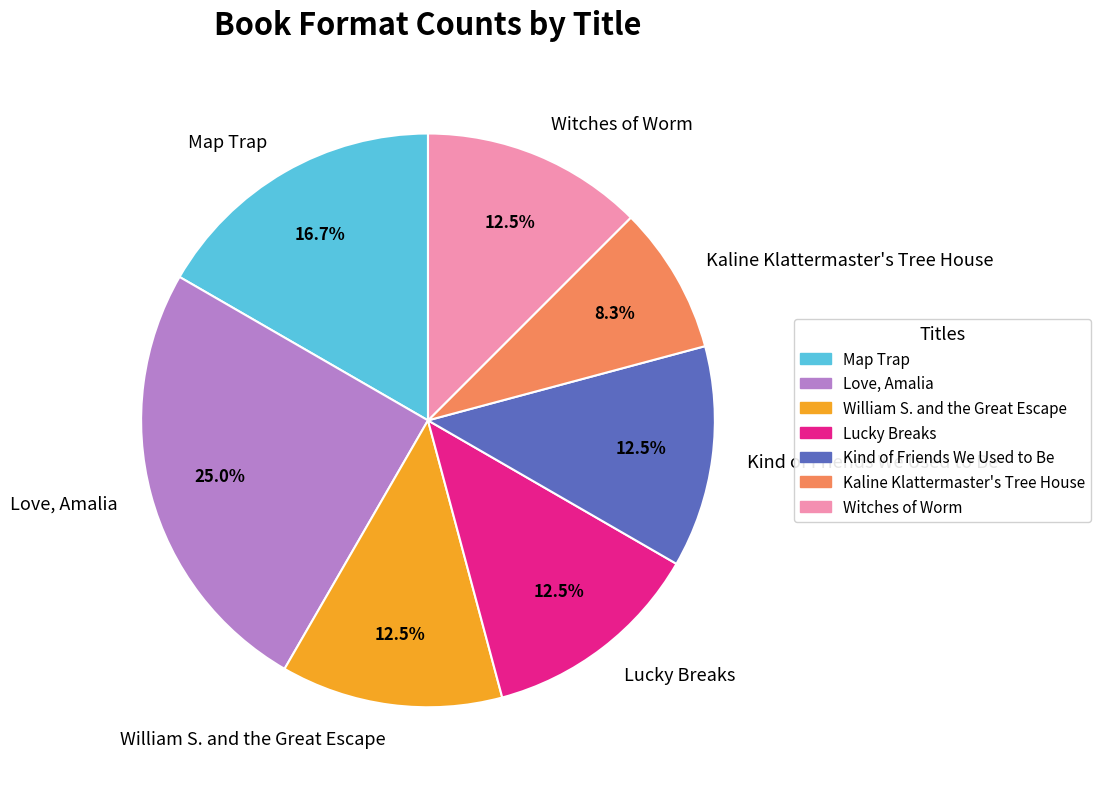

To the nearest percent, what is the difference between the Kaline Klattermaster's Tree House and Lucky Breaks slice percentages?

4%